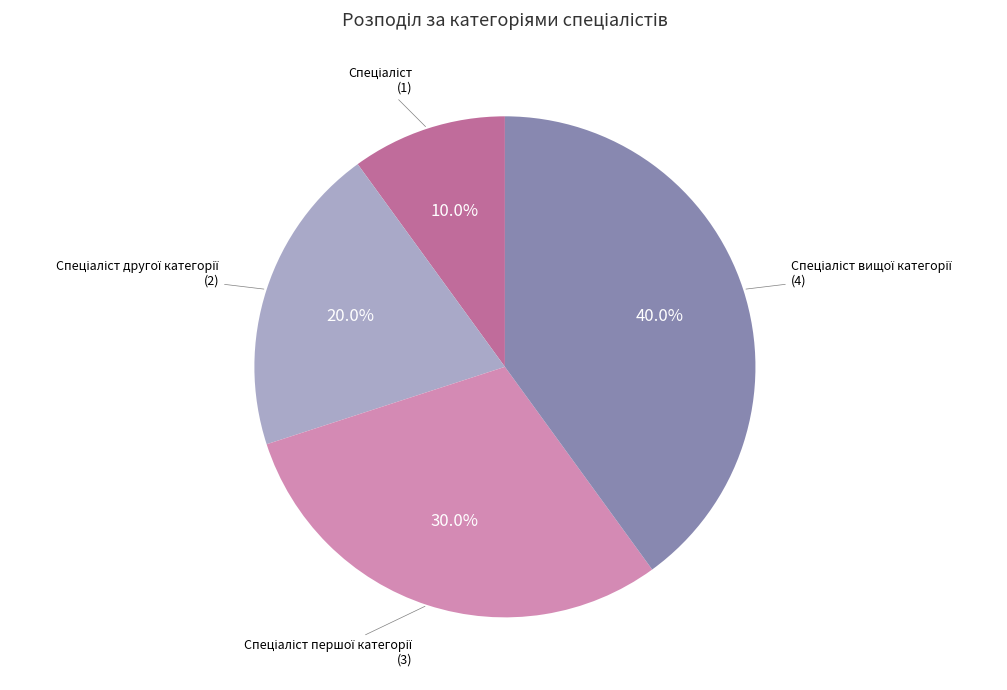

Is there any slice that represents more than half of the pie?

No